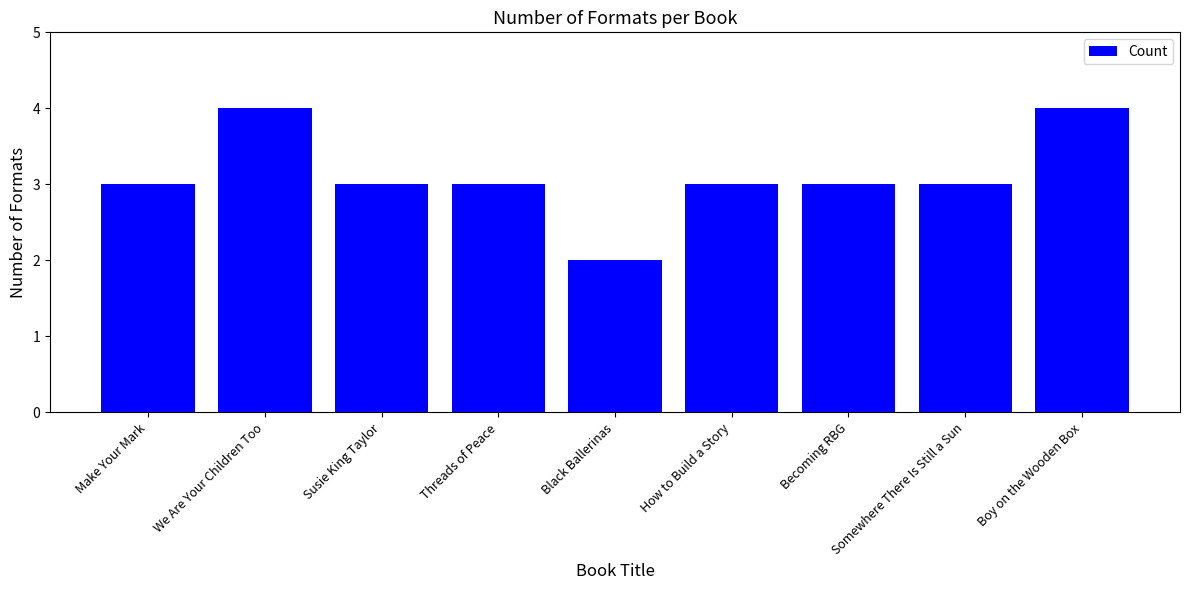

Reading left to right, transcribe all the data shown in this chart.

Make Your Mark=3	We Are Your Children Too=4	Susie King Taylor=3	Threads of Peace=3	Black Ballerinas=2	How to Build a Story=3	Becoming RBG=3	Somewhere There Is Still a Sun=3	Boy on the Wooden Box=4